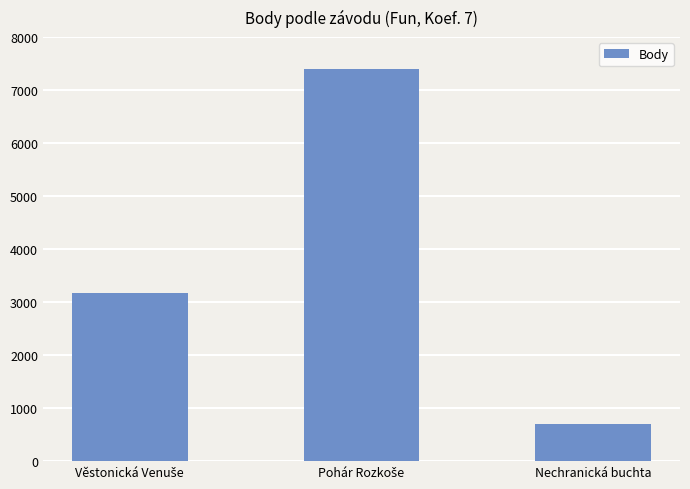

Is it true that the value at Nechranická buchta is 1062?

False